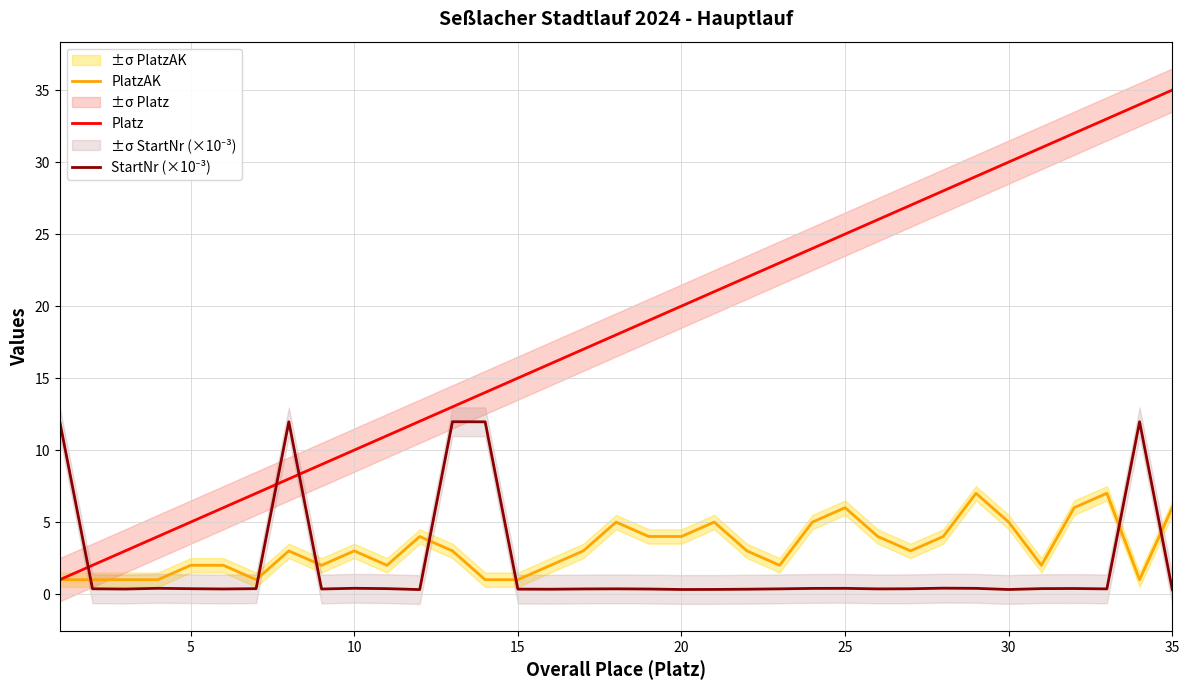

What is the maximum value for Platz?

35.0